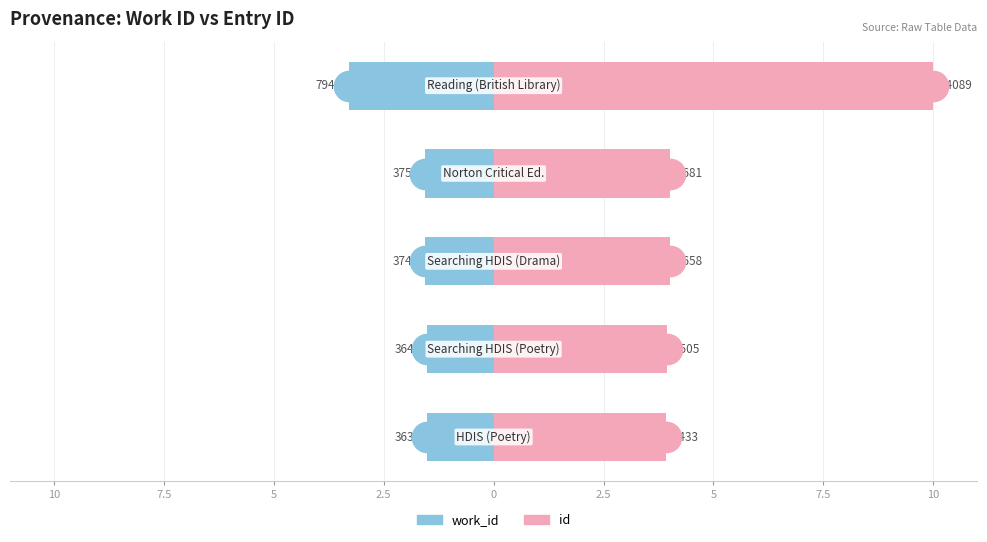

How many values in the id series exceed 4?

3